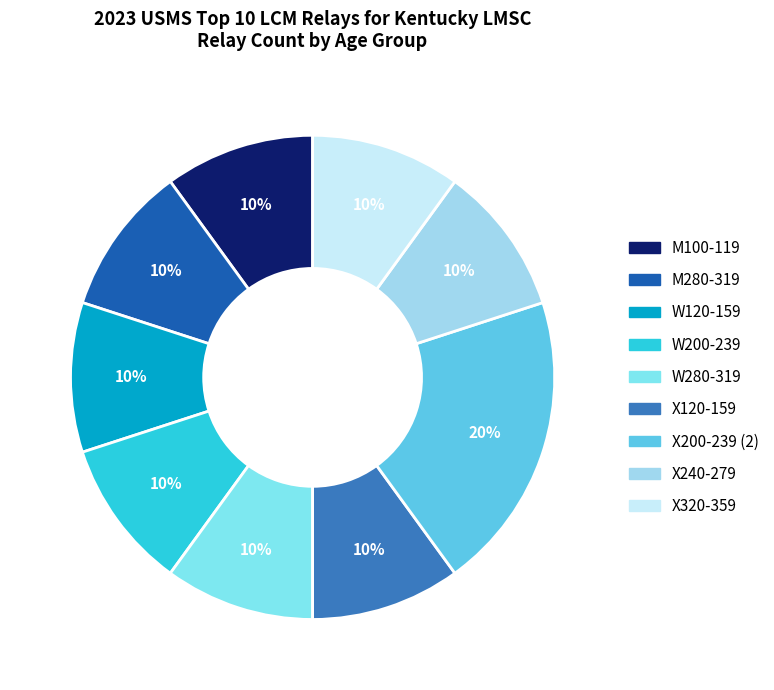

Is it true that W120-159 is 10% of the pie?

True